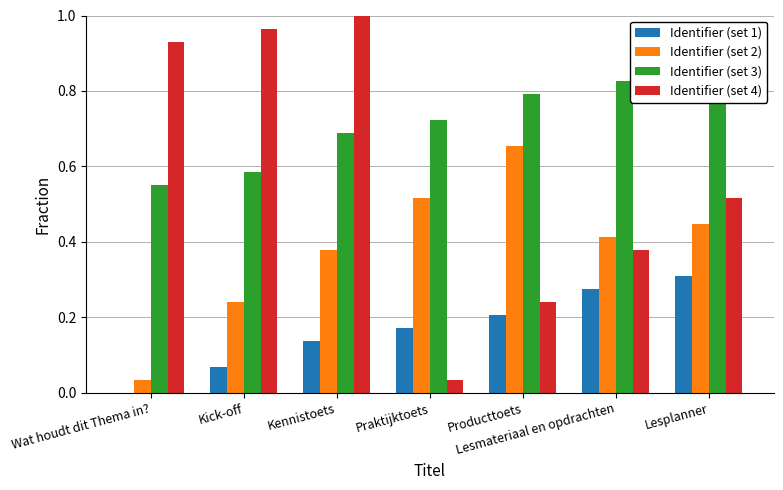

What is the label of the 7th bar from the left?

Lesplanner